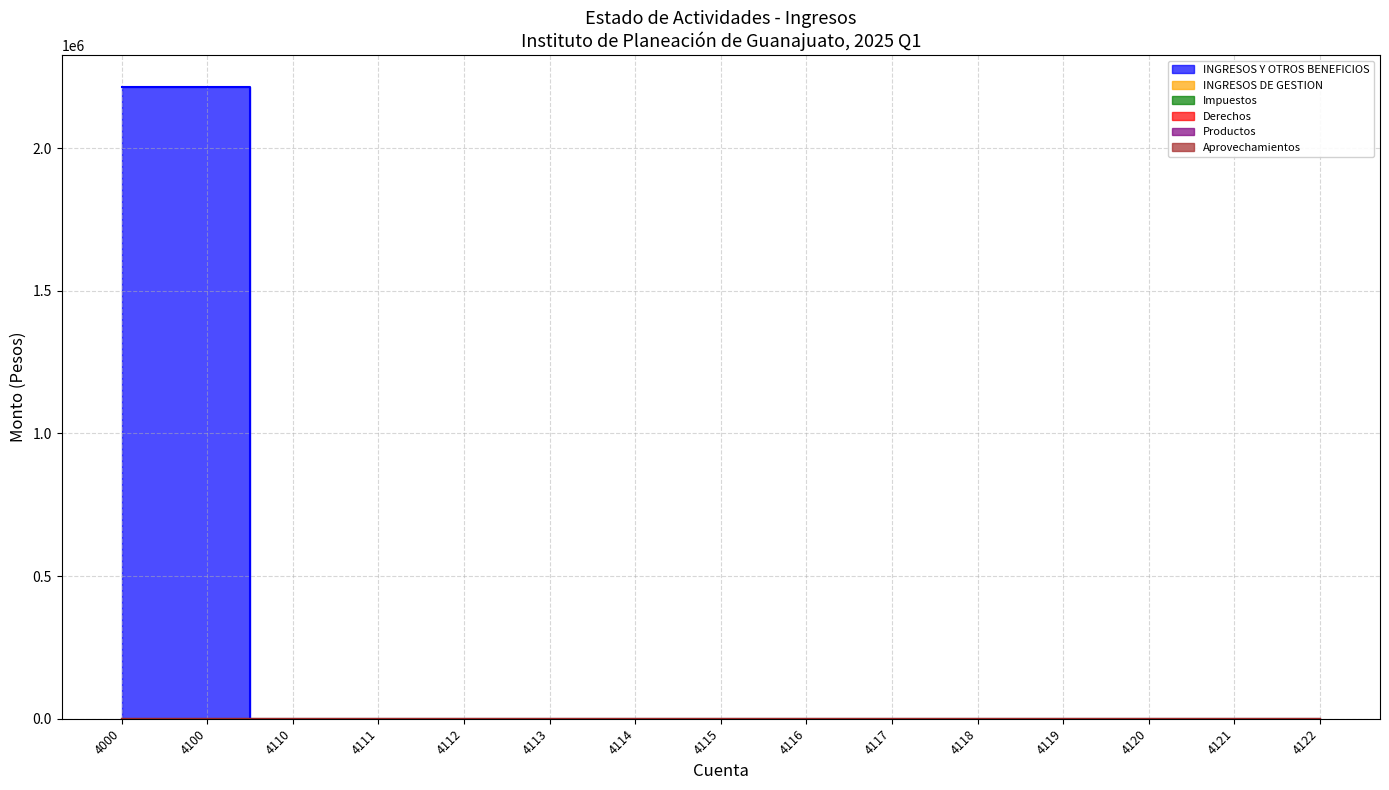

True or false: INGRESOS DE GESTION and Derechos cross at least once.

False